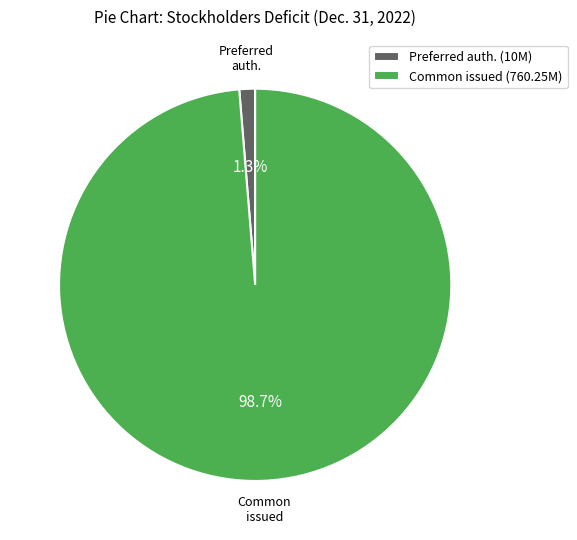

Combined, what portion of the pie is Preferred auth. (10M) and Common issued (760.25M)?

100.0%